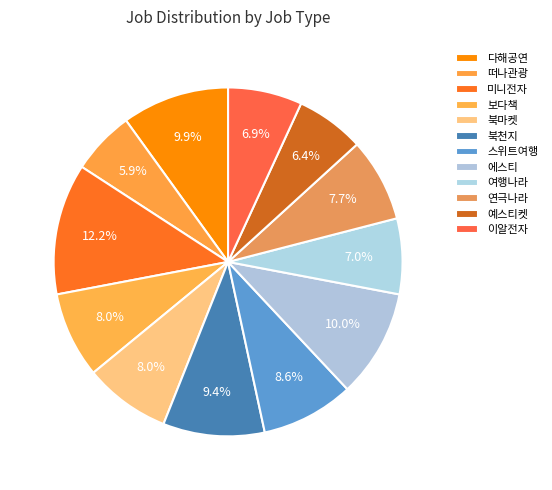

Does 북마켓 account for over 50% of the chart?

No